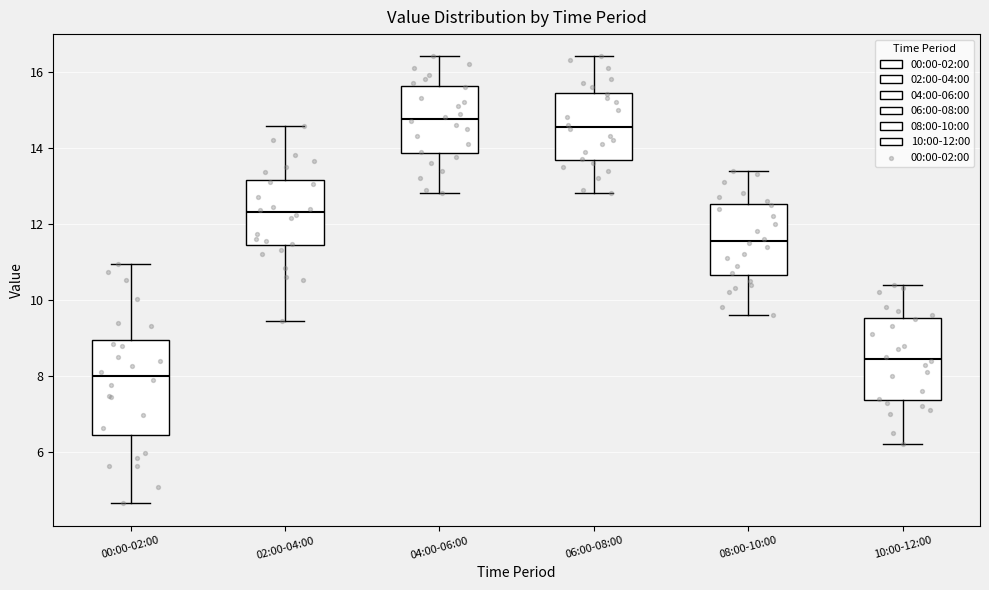

Reading left to right, read every box against the y-axis: the position of its median line, the range the box covers, and the ends of its whiskers. The values are not printed on the chart, so give them approximately, as read against the axis.

00:00-02:00: median 8.0, box 6.4 to 9.0, whiskers 4.6 to 11.0
02:00-04:00: median 12.4, box 11.4 to 13.2, whiskers 9.4 to 14.6
04:00-06:00: median 14.8, box 13.8 to 15.6, whiskers 12.8 to 16.4
06:00-08:00: median 14.6, box 13.6 to 15.4, whiskers 12.8 to 16.4
08:00-10:00: median 11.6, box 10.6 to 12.6, whiskers 9.6 to 13.4
10:00-12:00: median 8.4, box 7.4 to 9.6, whiskers 6.2 to 10.4